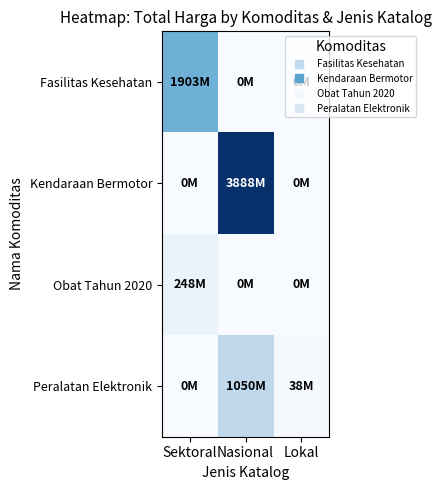

Reading left to right, extract all data points from this chart.

Fasilitas Kesehatan: Sektoral=1903197940	Nasional=0	Lokal=0
Kendaraan Bermotor: Sektoral=0	Nasional=3888124100	Lokal=0
Obat Tahun 2020: Sektoral=248085210	Nasional=0	Lokal=0
Peralatan Elektronik: Sektoral=0	Nasional=1050870800	Lokal=38075000